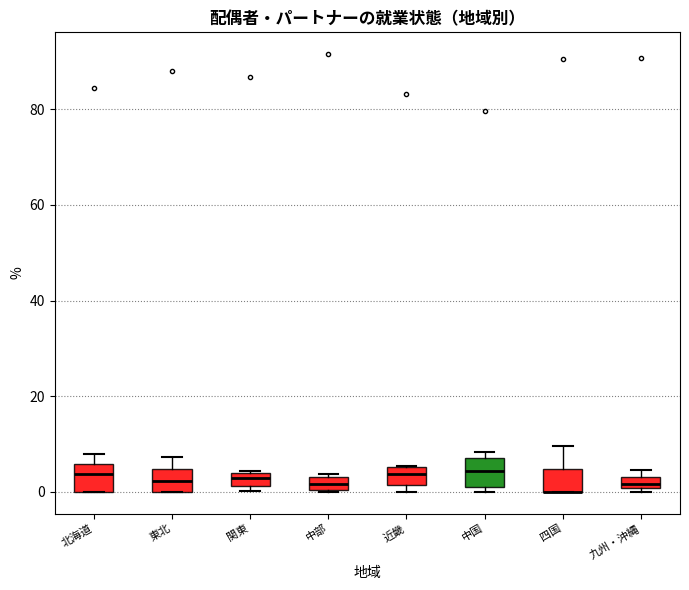

Where is the lower edge of the box for 近畿 on the y-axis? The values are not printed on the chart, so give them approximately, as read against the axis.

2